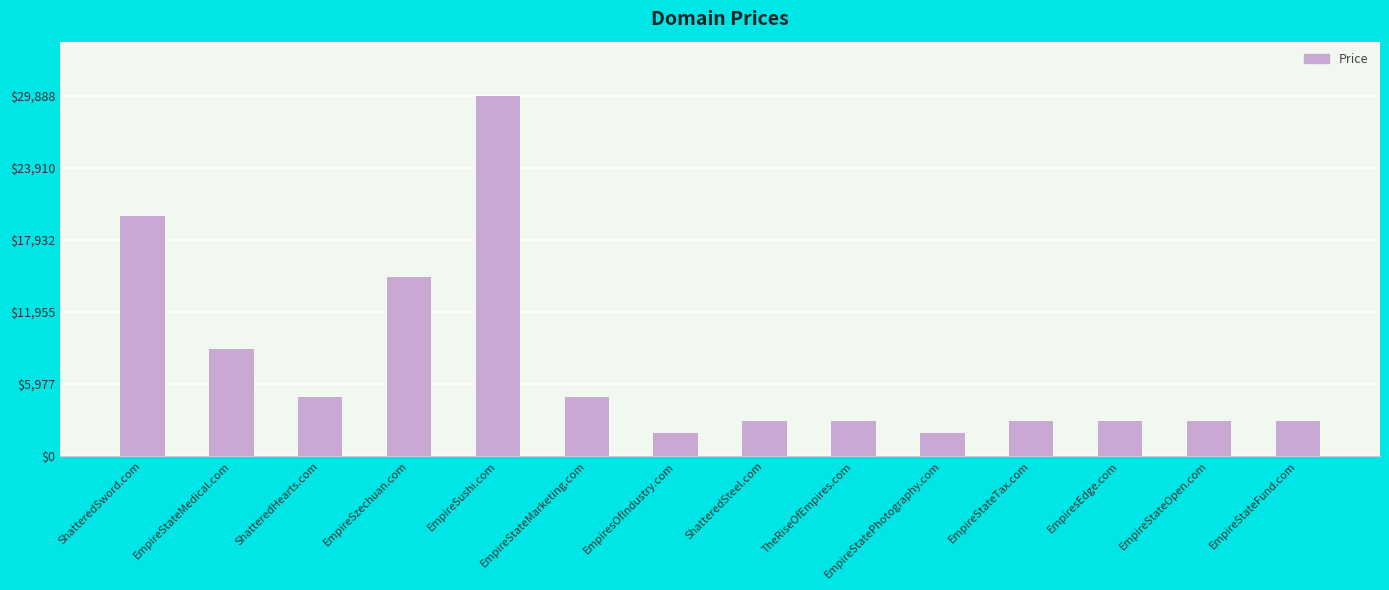

Reading left to right, extract all data points from this chart.

19888	8888	4888	14888	29888	4888	1888	2888	2888	1888	2888	2888	2888	2888